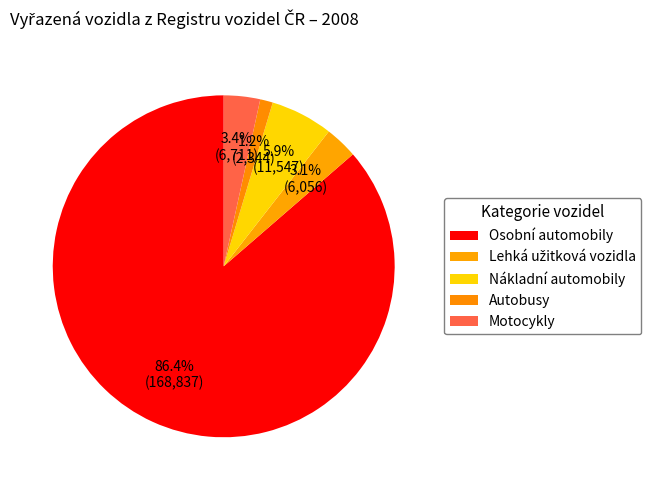

What percentage is the Autobusy slice, to the nearest percent?

1%